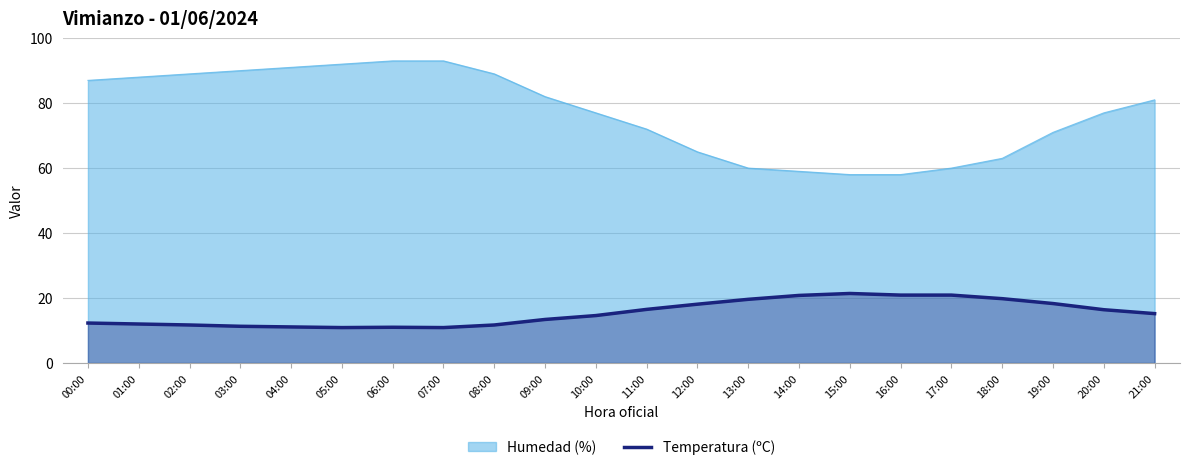

List the series in order of their overall mean, highest first.

Humedad (%), Temperatura (ºC)